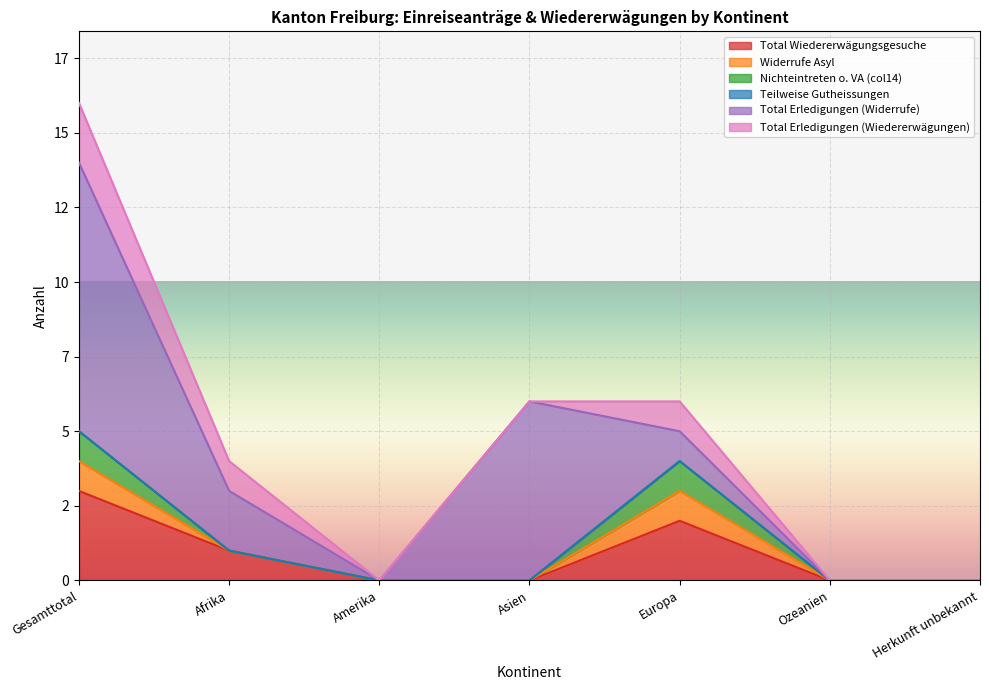

Does the chart display data point markers on the line(s)?

No